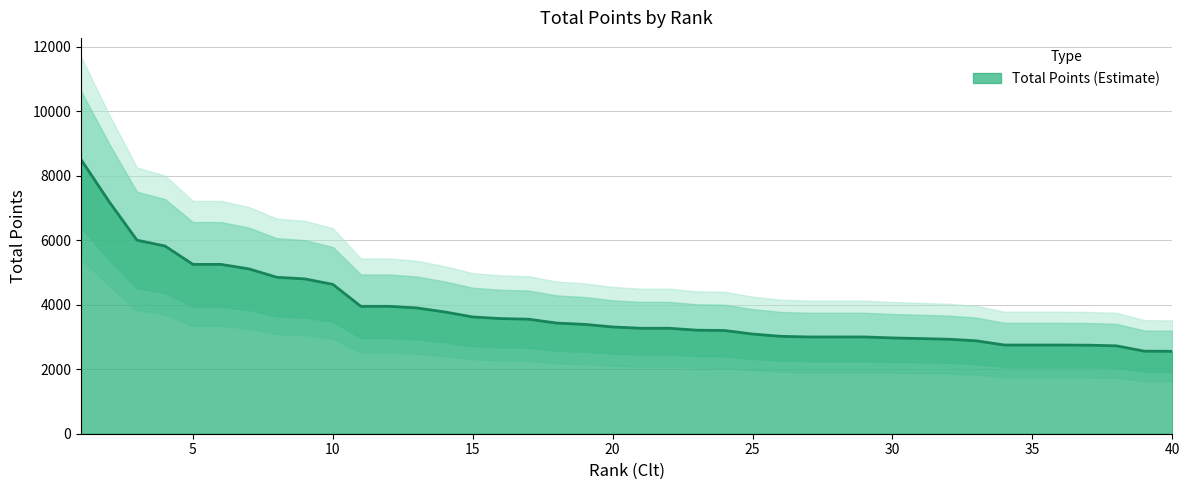

Reading right to left, transcribe all the data shown in this chart.

2555	2560	2725	2745	2750	2750	2750	2880	2930	2950	2970	3000	3000	3000	3020	3090	3200	3210	3270	3270	3310	3390	3430	3550	3570	3620	3775	3900	3950	3950	4630	4800	4850	5110	5250	5250	5820	6000	7200	8500